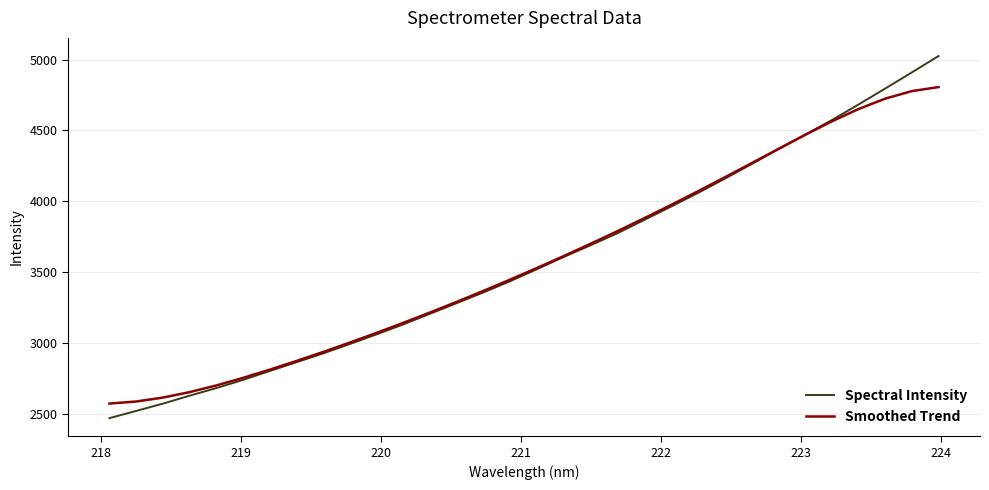

Reading left to right, list all the values displayed in this chart.

Spectral Intensity: 2467.6	2518.8	2570.3	2626.7	2680.4	2738.4	2801.6	2863.4	2926.0	2992.6	3060.7	3131.8	3206.5	3281.8	3357.6	3437.2	3522.2	3607.9	3690.3	3774.7	3868.7	3962.7	4058.3	4158.6	4261.3	4366.3	4468.5	4571.8	4682.1	4794.7	4909.1	5025.1
Smoothed Trend: 2570.7	2585.2	2613.0	2651.8	2699.1	2752.7	2810.8	2872.2	2936.3	3002.7	3071.4	3142.4	3215.6	3291.0	3368.6	3448.3	3530.2	3614.3	3700.7	3789.4	3880.6	3974.2	4070.1	4168.2	4268.0	4368.3	4467.7	4563.1	4650.3	4723.7	4777.3	4805.6